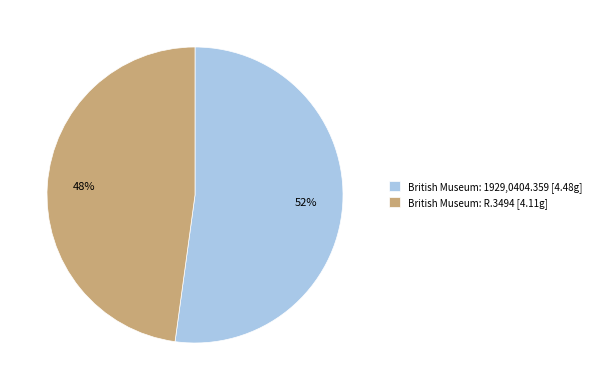

Which slice represents more than half of the pie?

British Museum: 1929,0404.359